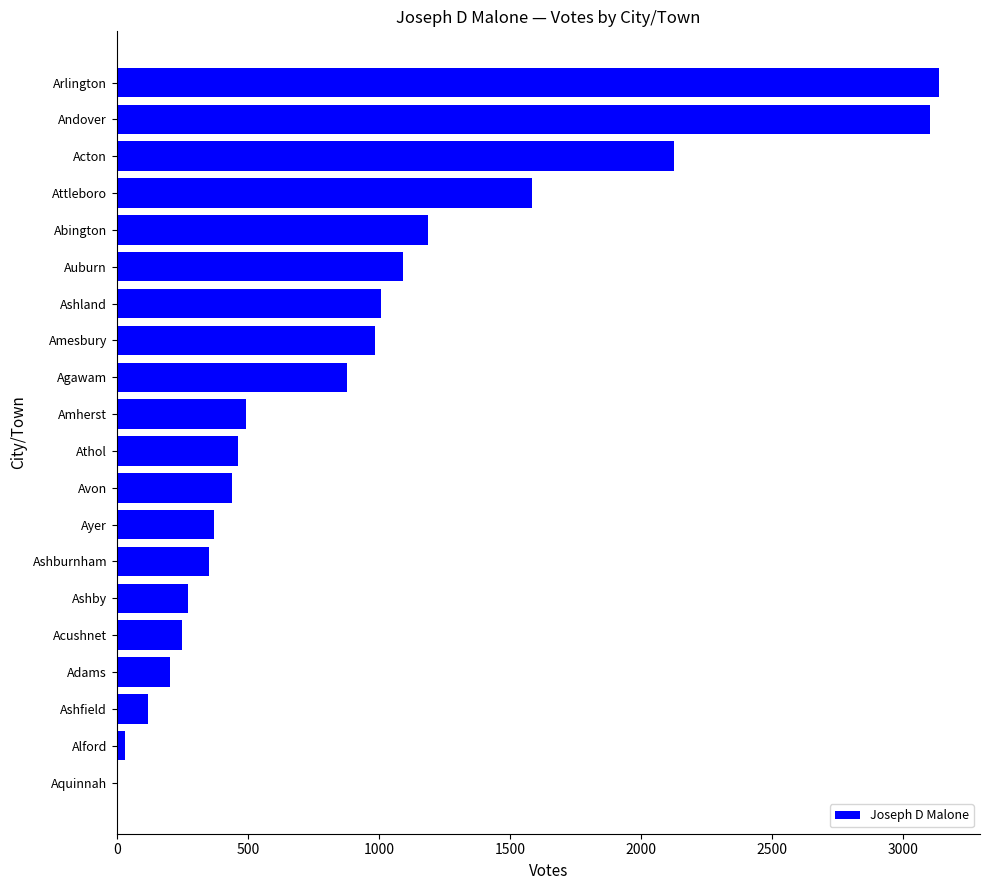

What is the change in value from Ashby to Andover?

+2830